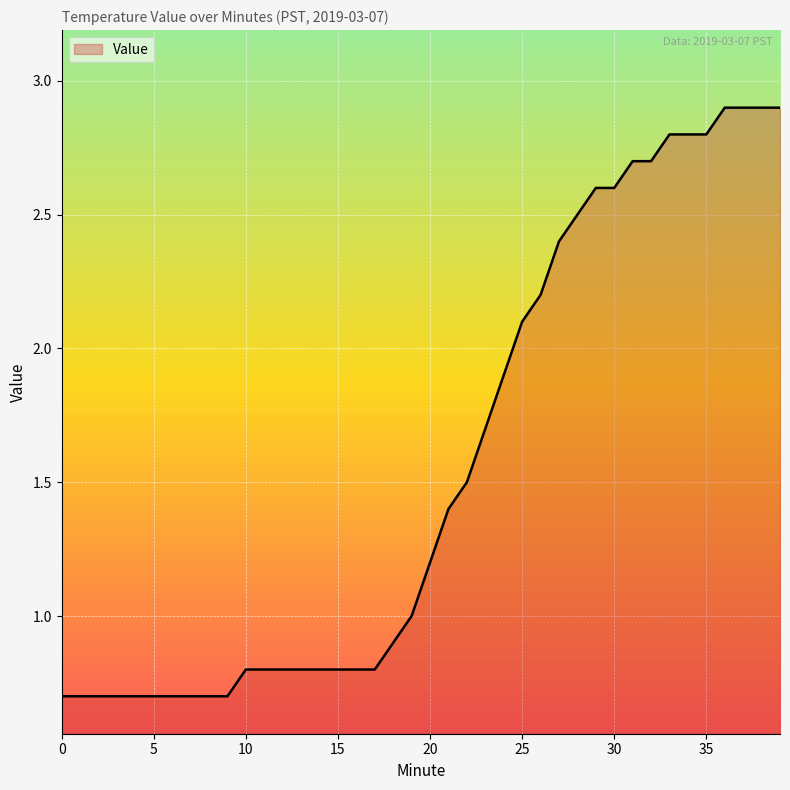

What is the greatest value displayed?

2.9